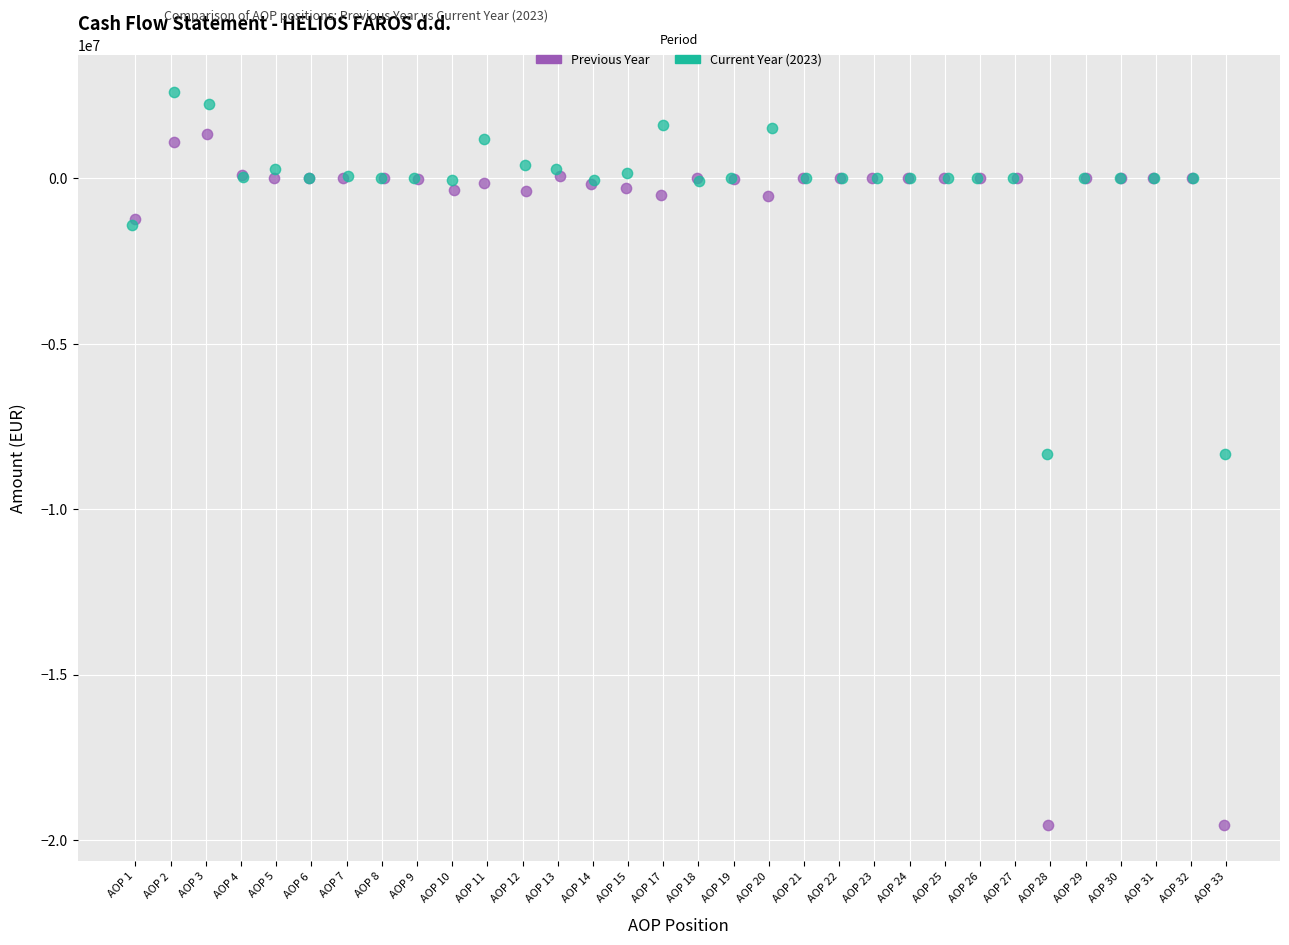

Which series reaches the minimum Y coordinate?

Previous Year